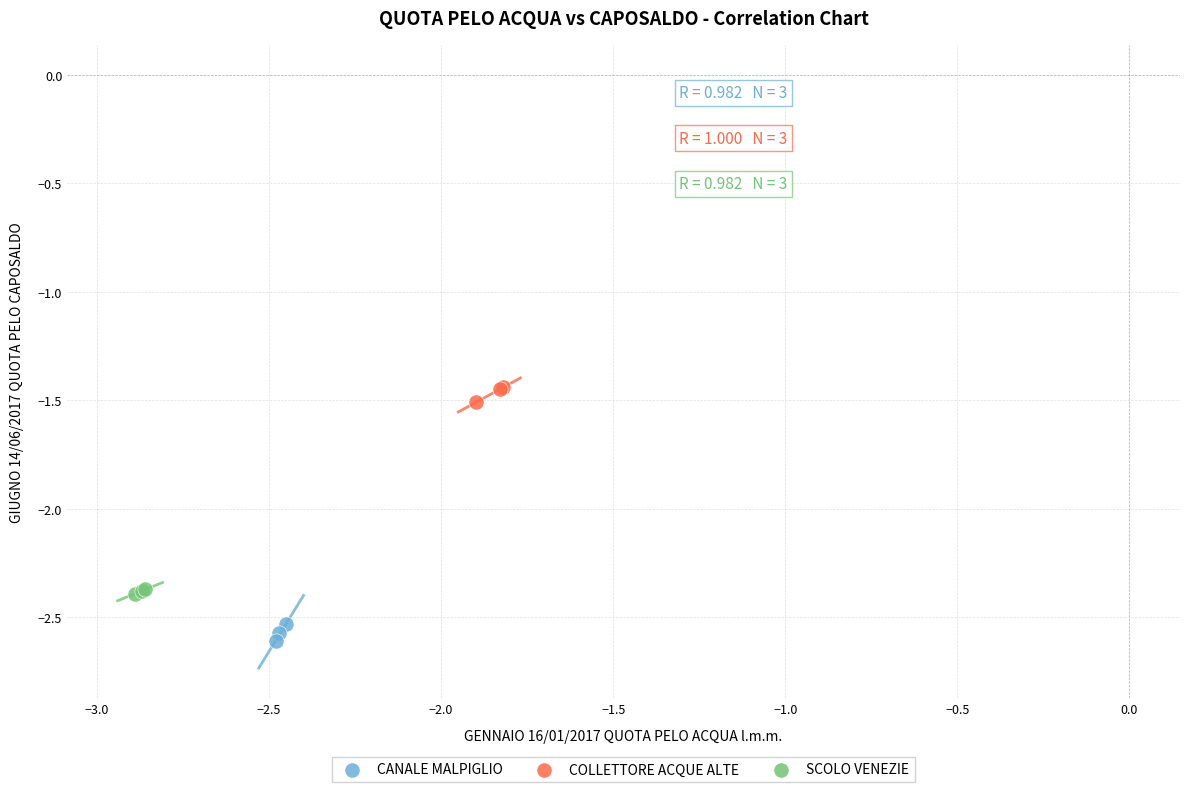

Which series contains the lowest Y value?

CANALE MALPIGLIO